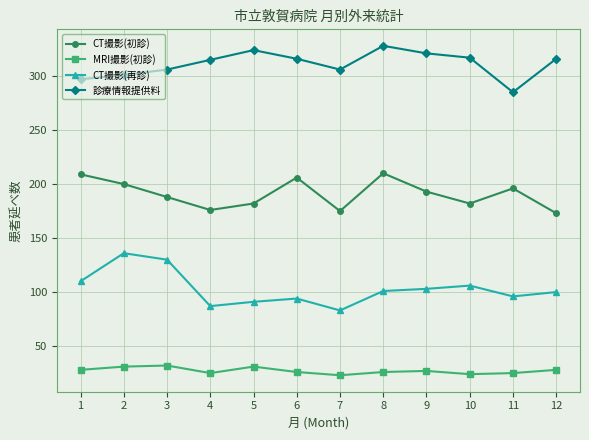

List the series in order of their overall mean, lowest first.

MRI撮影(初診), CT撮影(再診), CT撮影(初診), 診療情報提供料